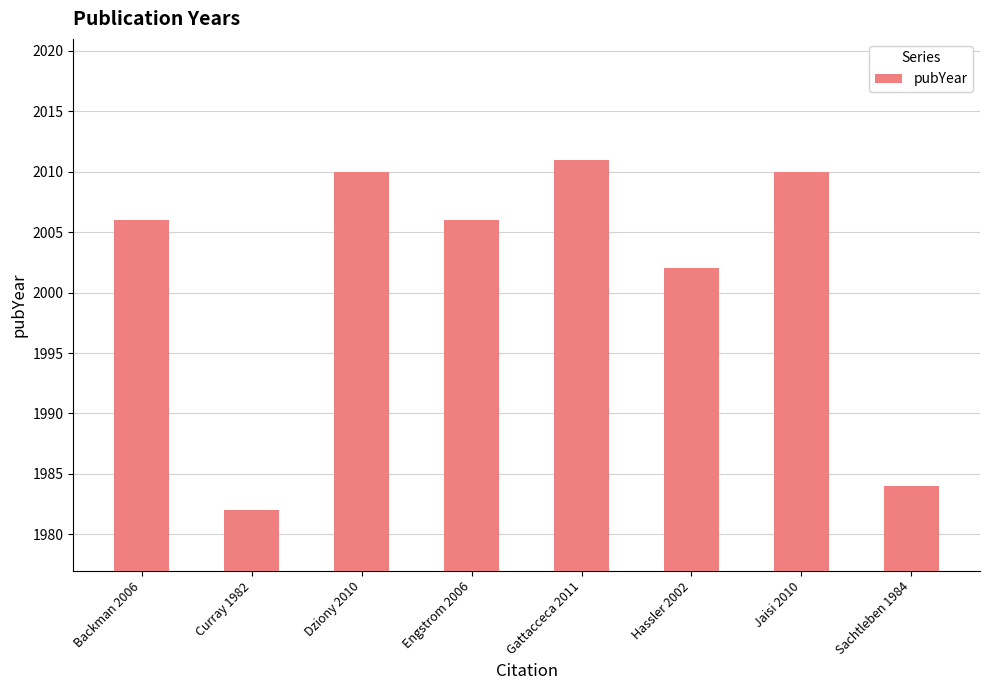

Between Jaisi 2010 and Engstrom 2006, which is larger?

Jaisi 2010